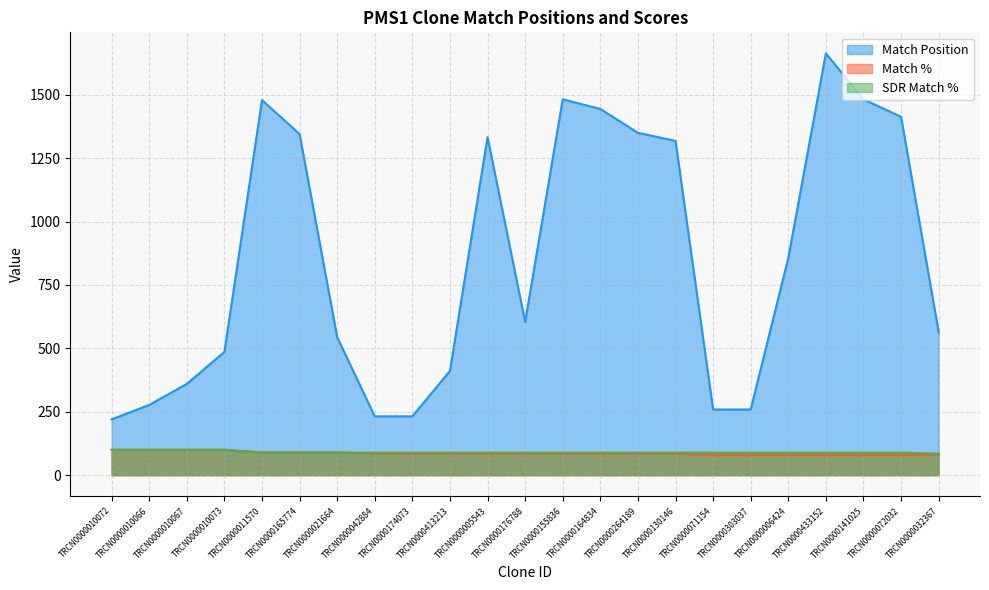

Reading left to right, list all the values displayed in this chart.

Match Position: 220	277	360	486	1479	1345	544	232	232	411	1333	604	1482	1444	1350	1318	259	259	856	1663	1482	1413	564
Match %: 100	100	100	100	90	90	90	85	85	85	85	85	85	85	85	85	80	80	80	80	80	80	81
SDR Match %: 100	100	100	100	89	89	89	89	89	89	89	89	89	89	89	89	89	89	89	89	89	89	85